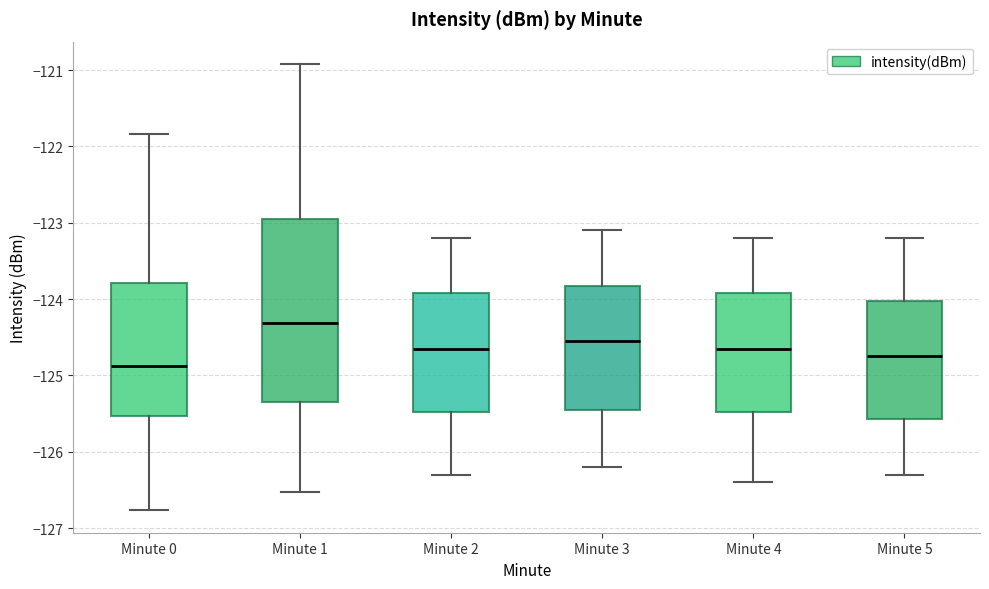

Where is the upper edge of the box for Minute 3 on the y-axis? The values are not printed on the chart, so give them approximately, as read against the axis.

-123.8